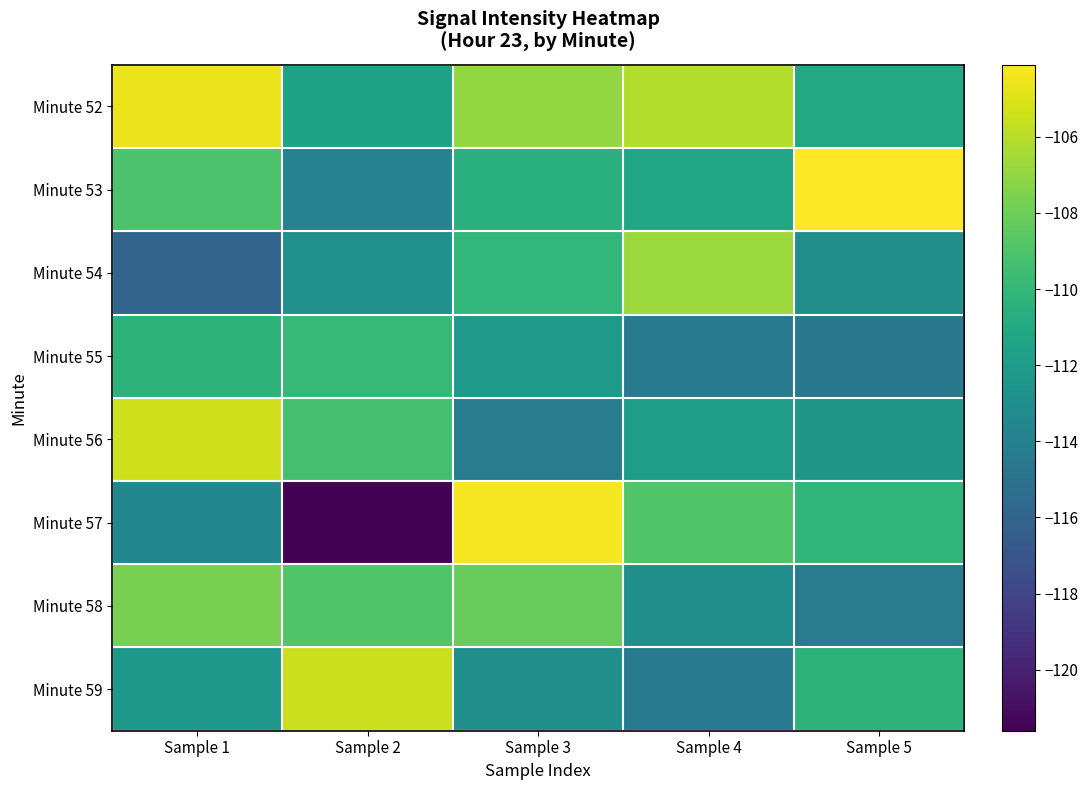

What is the smallest value displayed?

-121.6